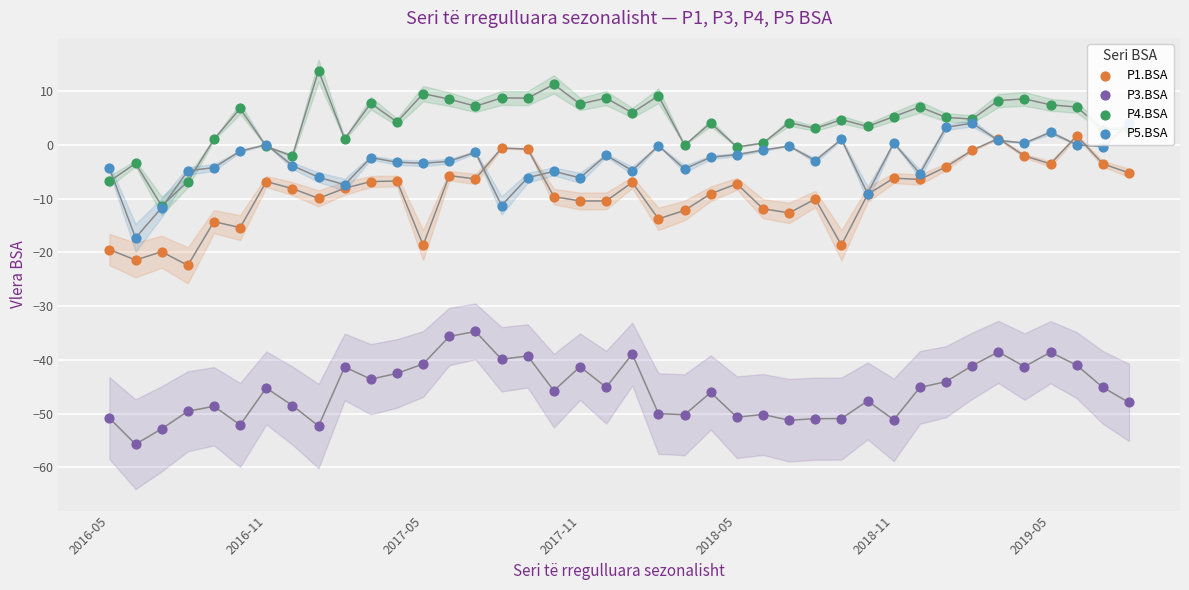

What is the total value across all series at 35?

-34.3